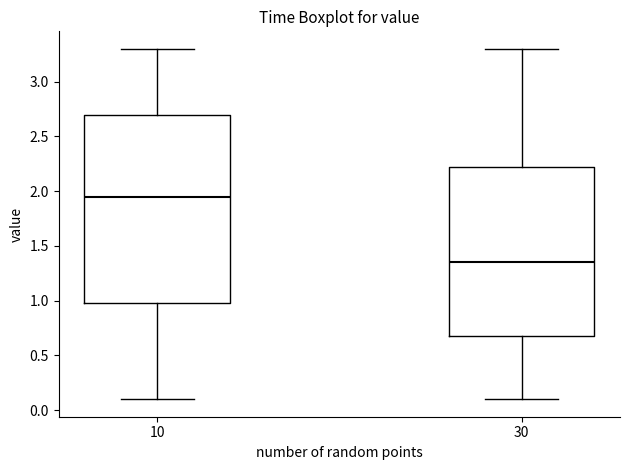

Where does the lower whisker of the box at x = 10 end on the y-axis? The values are not printed on the chart, so give them approximately, as read against the axis.

0.10